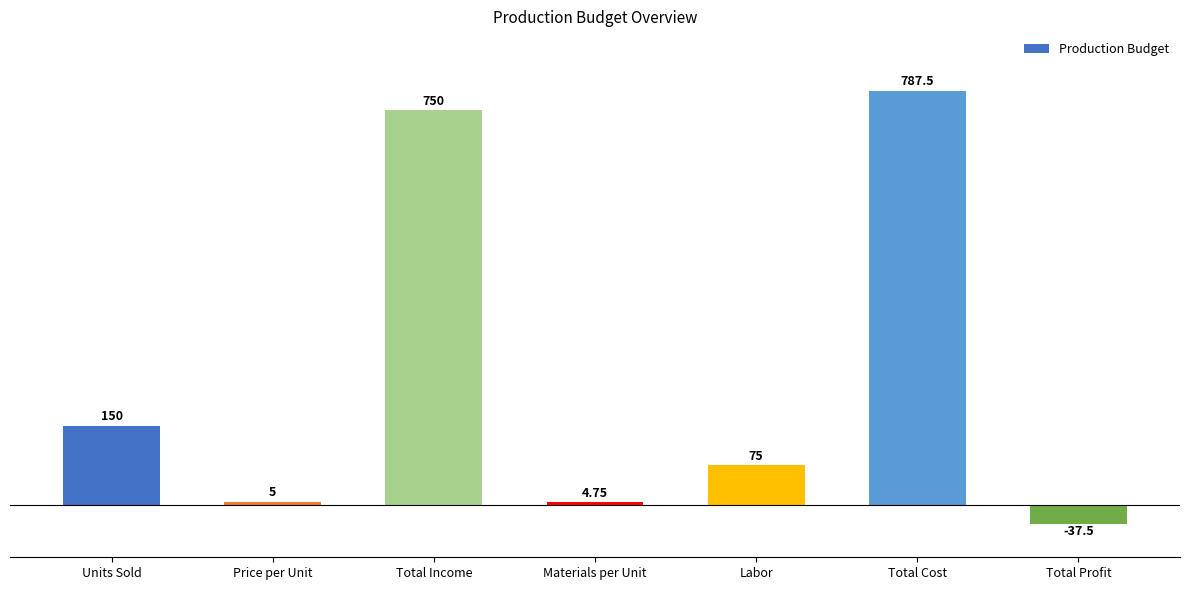

At which label is the value closest to 375?

Units Sold